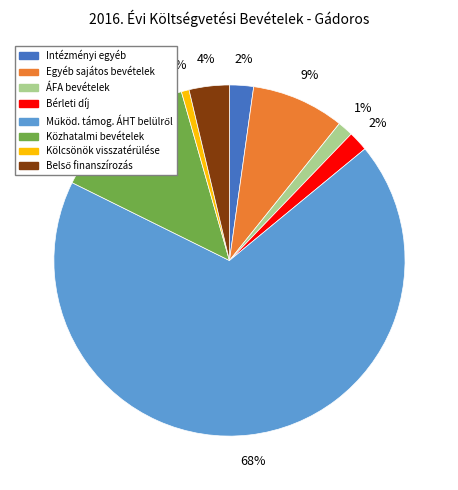

How many segments does this pie chart have?

8